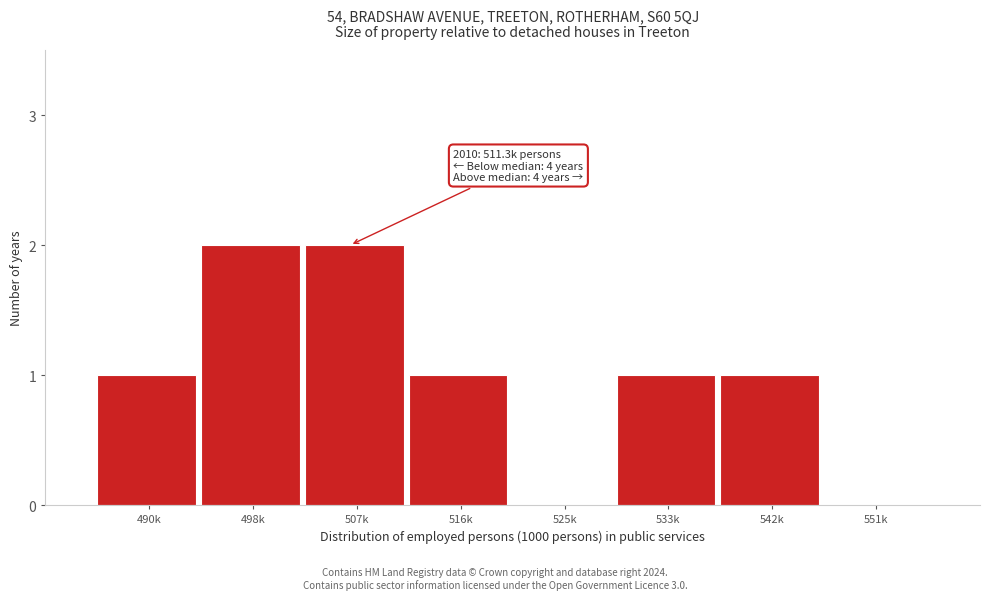

Reading left to right, transcribe all the data shown in this chart.

490k=1	498k=2	507k=2	516k=1	525k=0	533k=1	542k=1	551k=0